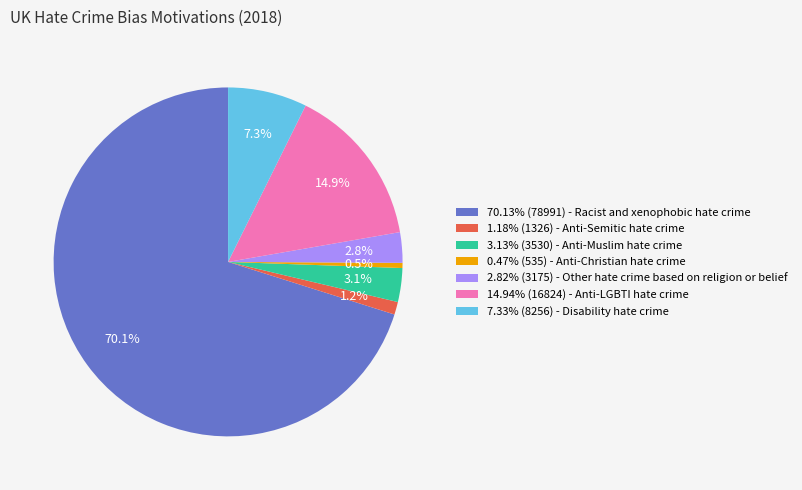

Is 0.47% (535) - Anti-Christian hate crime the majority of the pie?

No